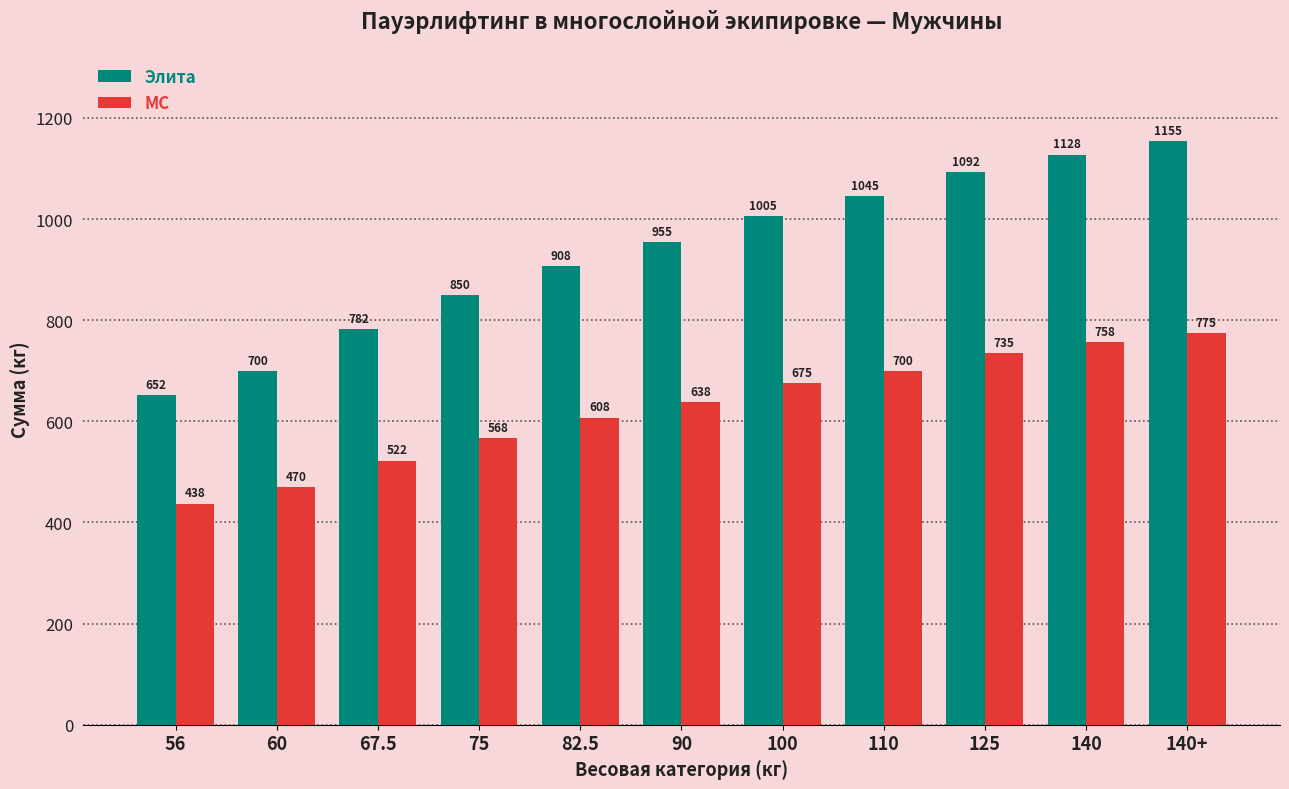

Is it true that Элита equals 1644.2 at 100?

False